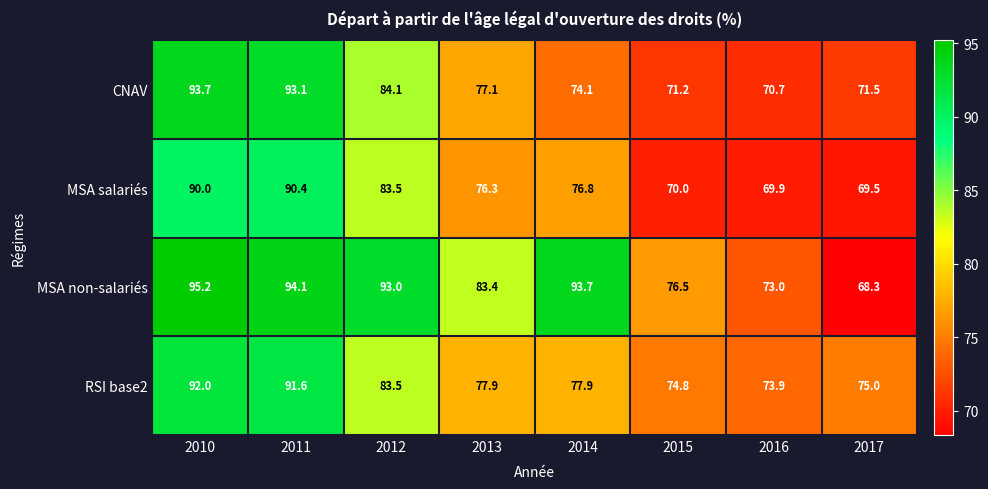

True or false: CNAV has a value of 117.1 at 2013.

False